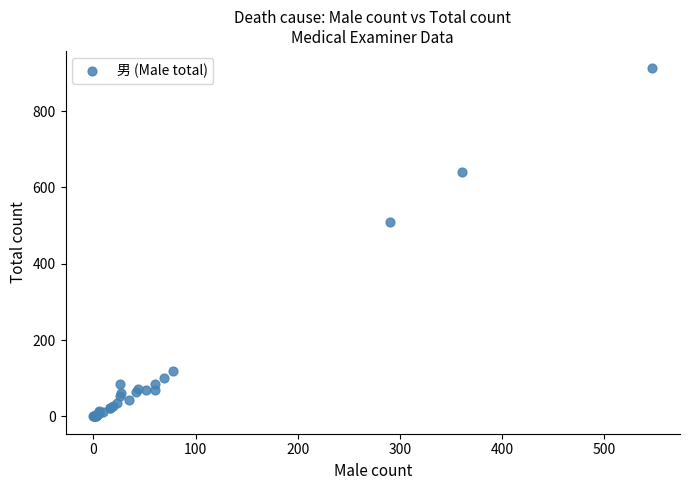

What Y value in the scatter plot is closest to 456?

509